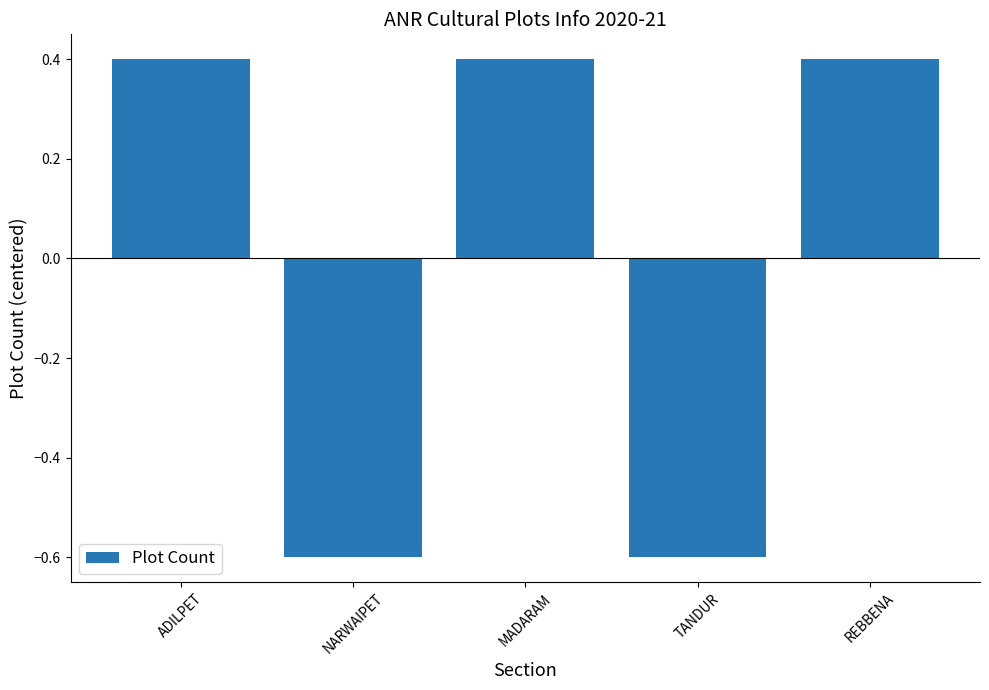

Which has a higher value, TANDUR or ADILPET?

ADILPET